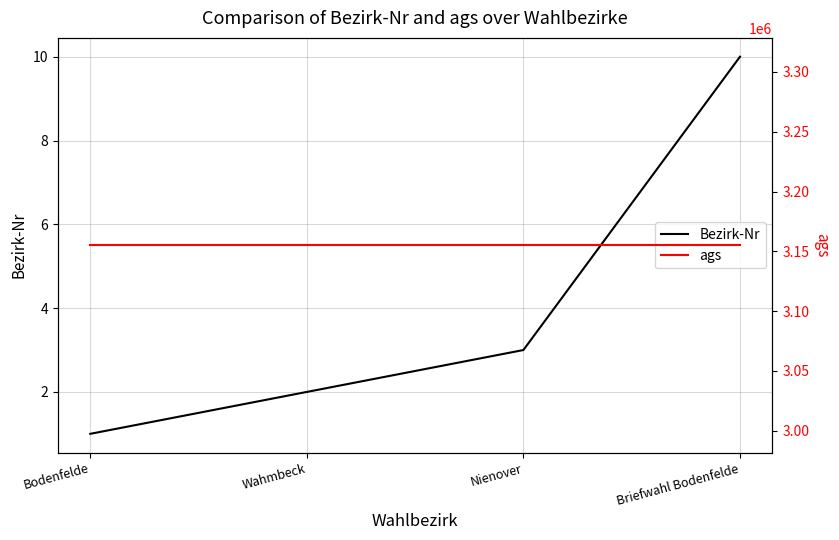

The value of ags at Wahmbeck is 3155002. True or false?

True